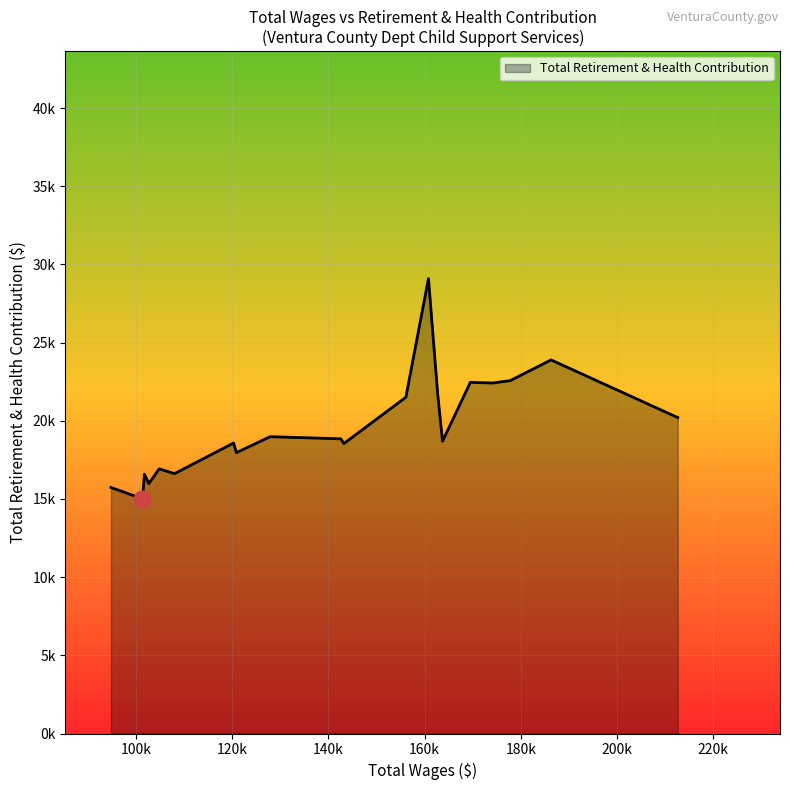

Does the chart display data point markers on the line(s)?

No